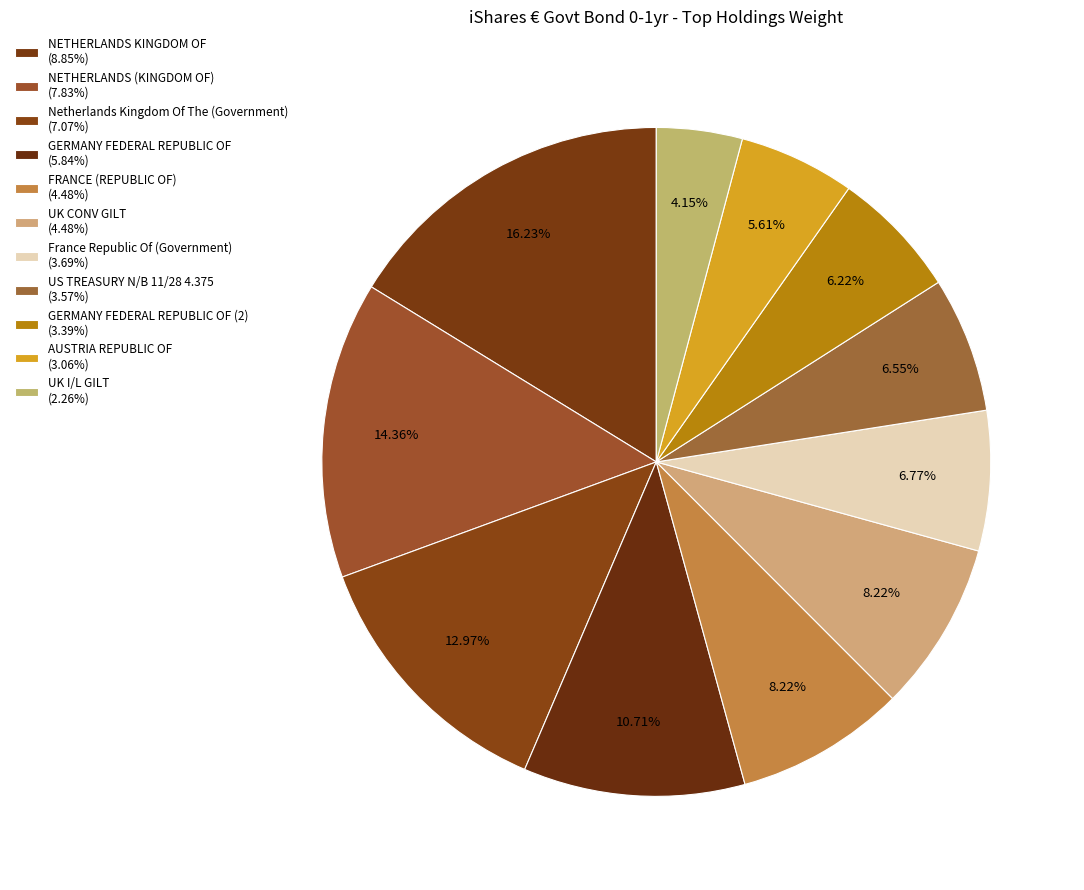

To the nearest percent, what is the average slice percentage?

9%